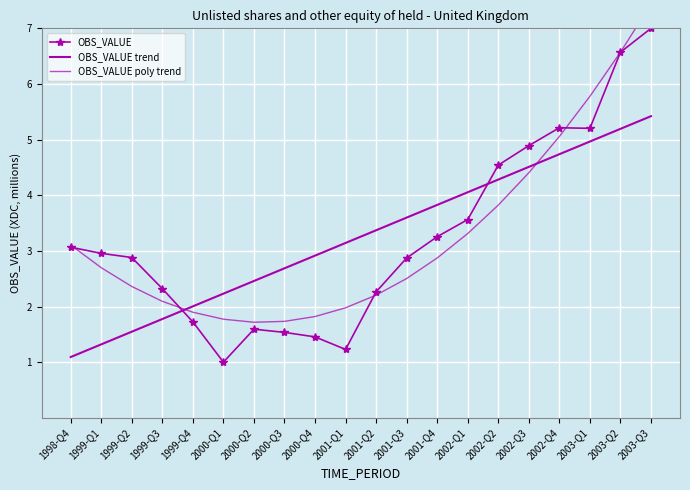

Is this an area chart (filled region under the line)?

No